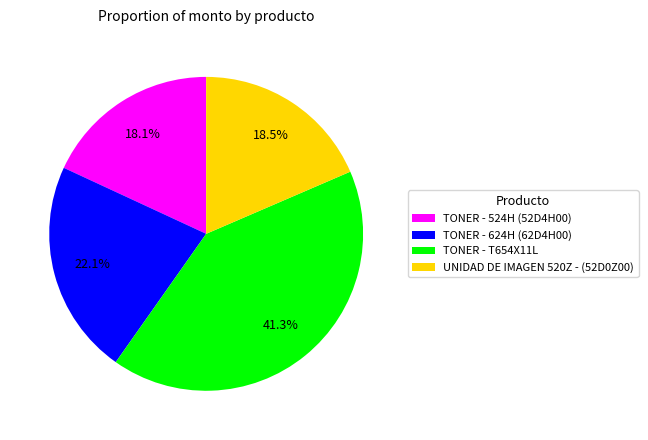

What is the largest slice in the pie chart?

TONER - T654X11L